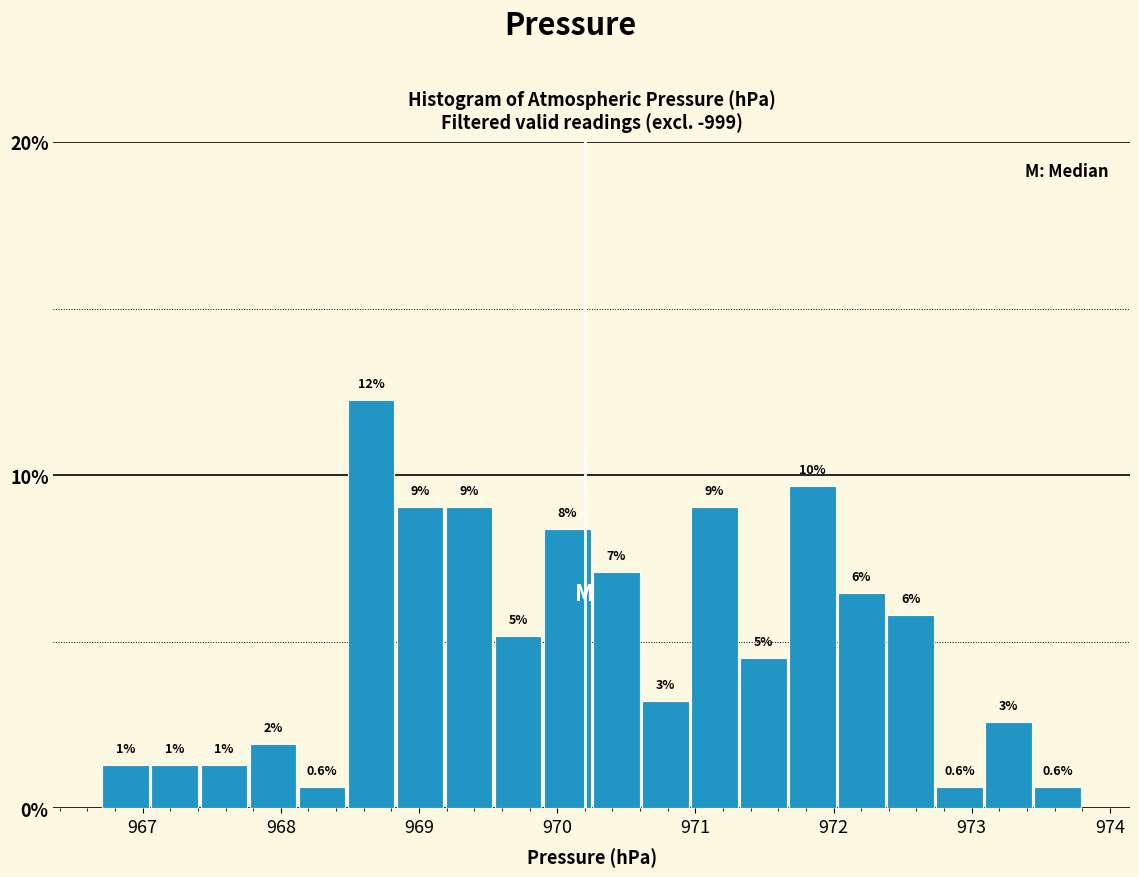

Around what value on the x-axis is the tallest bar? Give the approximate position of its centre, as read against the axis.

968.7